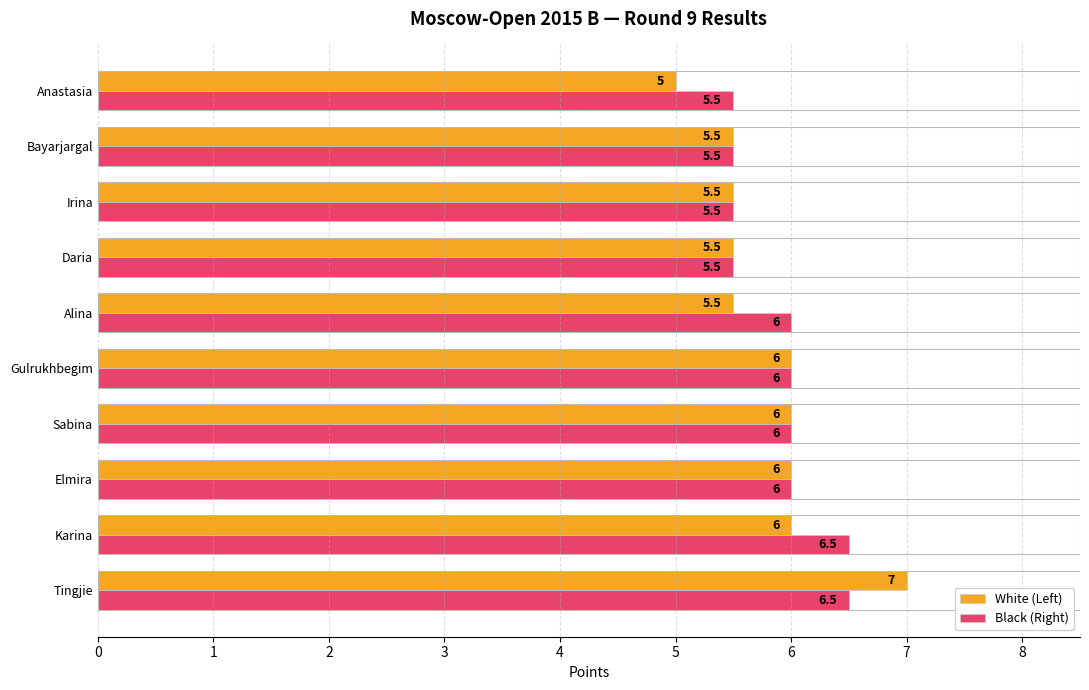

Count the number of data series in this chart.

2